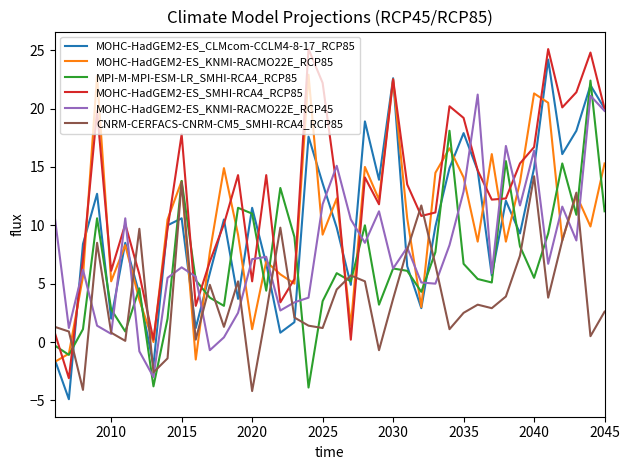

How many negative values does the MOHC-HadGEM2-ES_CLMcom-CCLM4-8-17_RCP85 series have?

3